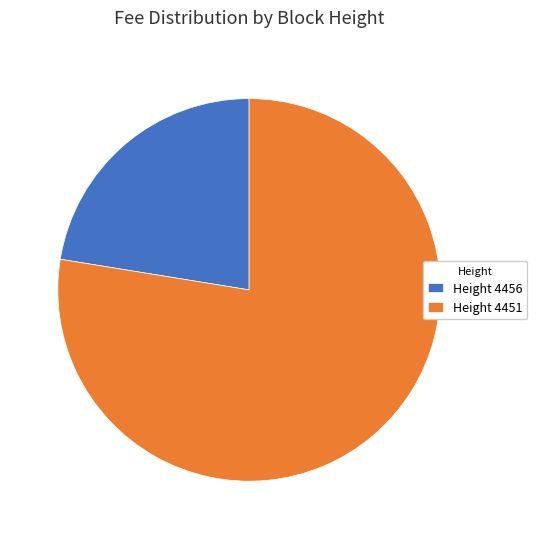

Which slice is the smallest?

Height 4456